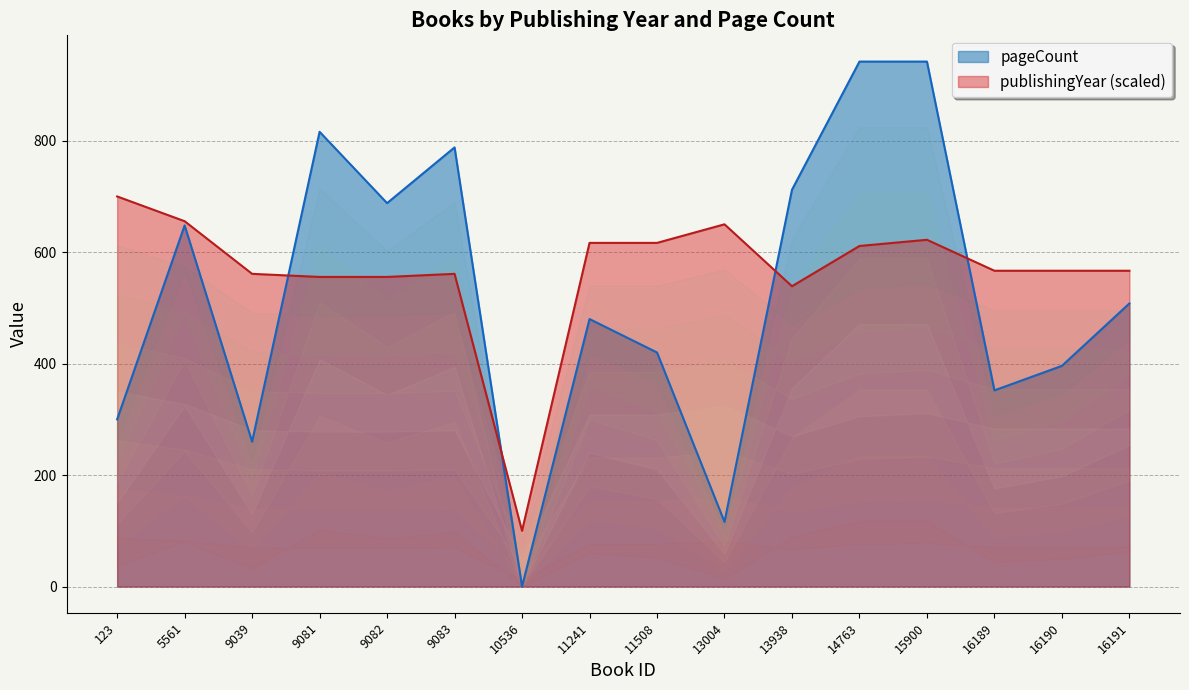

At how many categories does at least one series exceed 873?

2